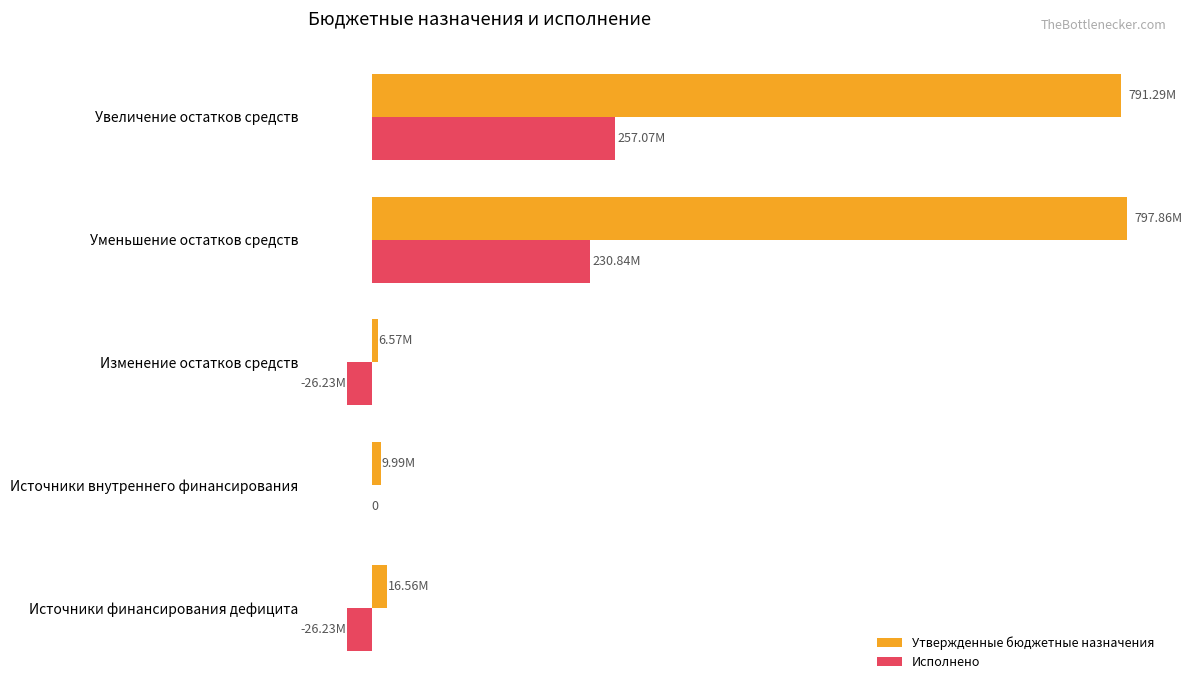

What are all the series names shown in the legend?

Утвержденные бюджетные назначения, Исполнено